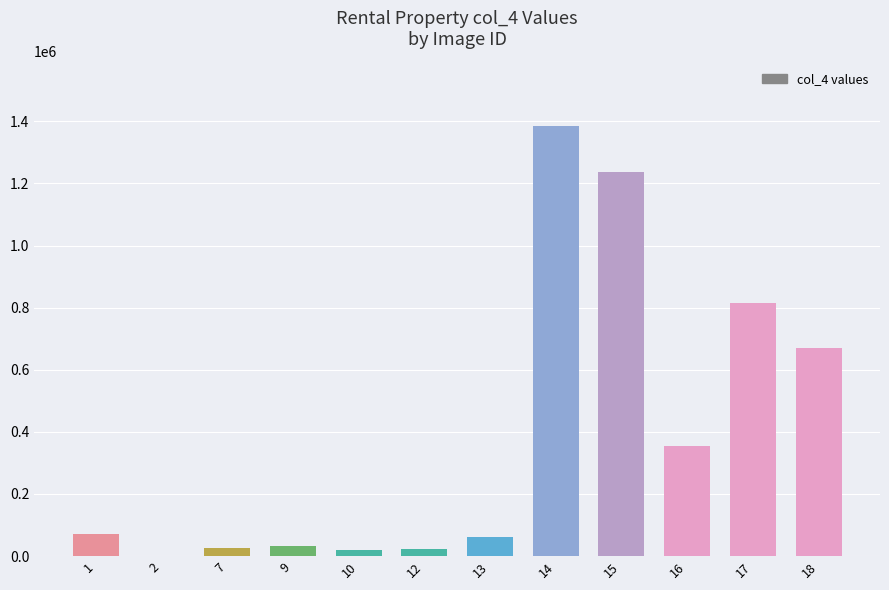

What is the maximum value shown in the chart?

1385092